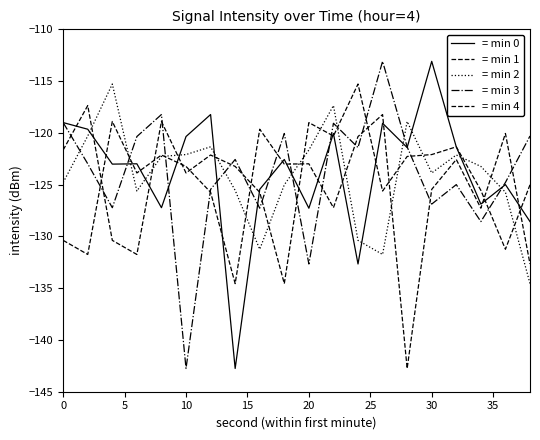

True or false: = min 2 has more than 1 interior local peaks.

True